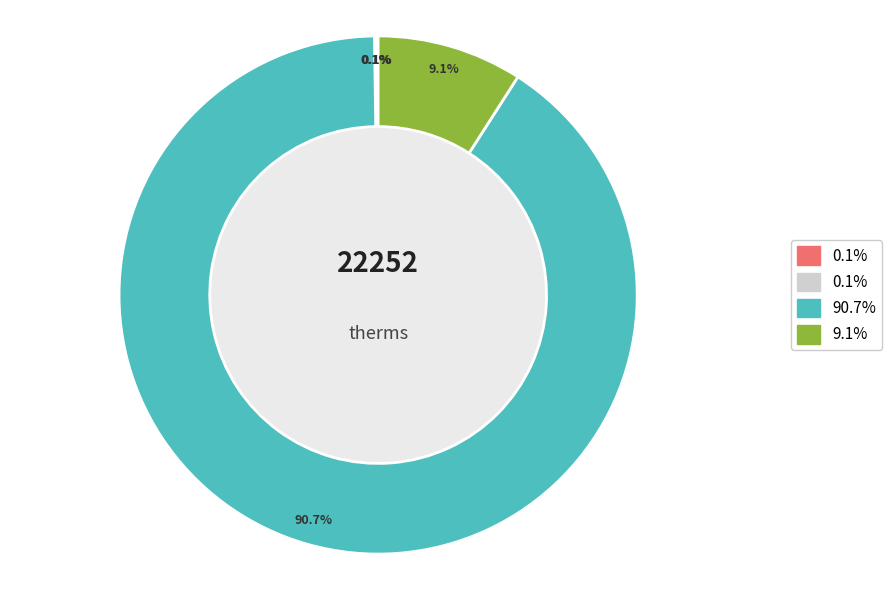

Does any single category account for the majority?

Yes